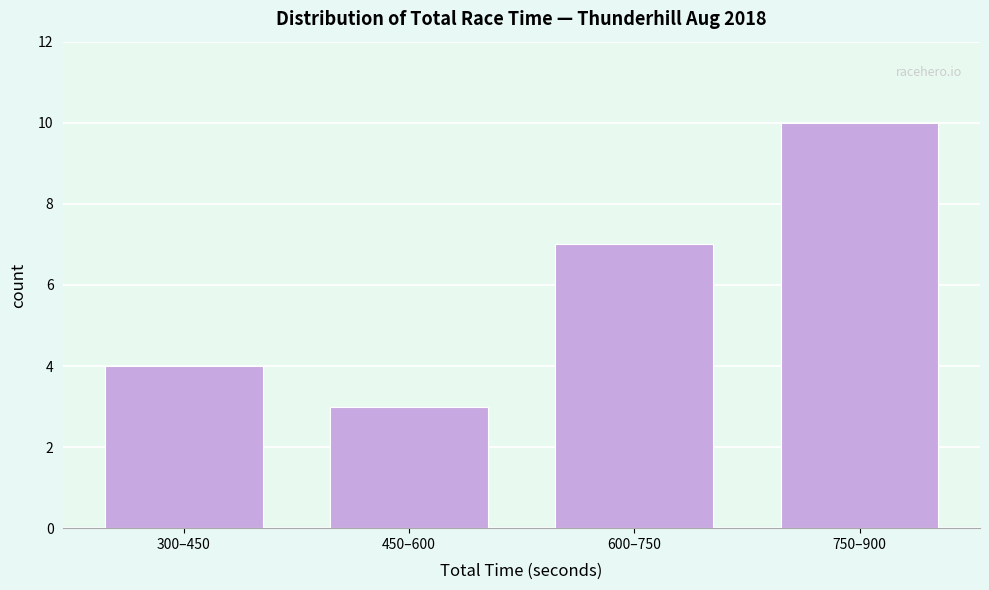

Reading left to right, what are all the values shown in this chart?

300–450=4	450–600=3	600–750=7	750–900=10